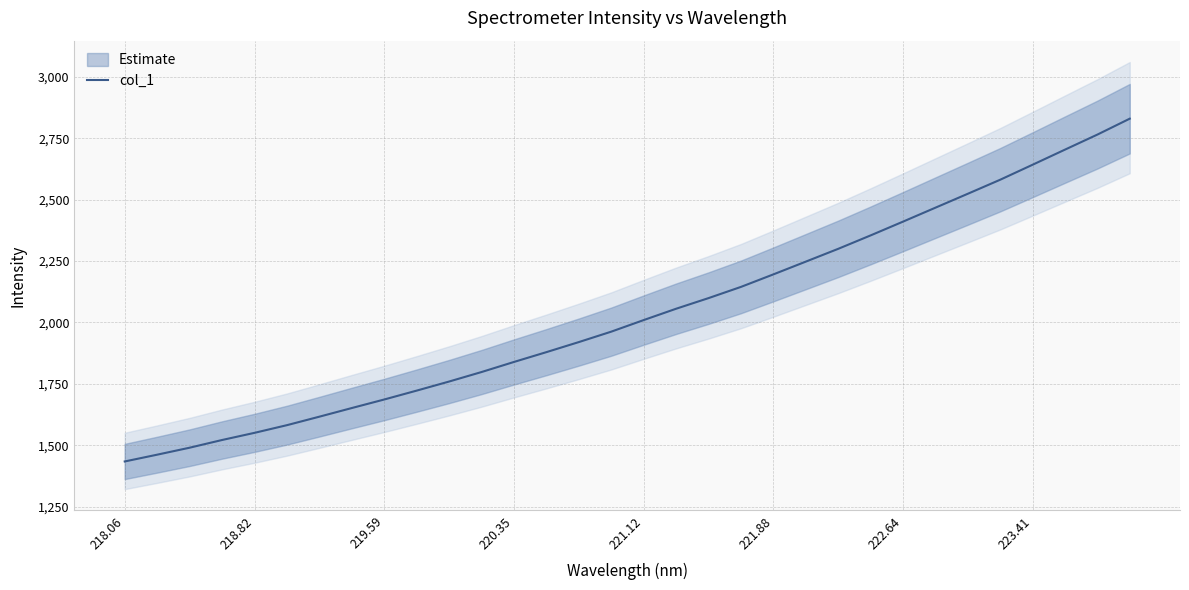

Reading right to left, what are all the values shown in this chart?

2829.4	2764.6	2703.4	2641.9	2580.9	2523.8	2467.1	2410.4	2354.3	2299.7	2247.6	2195.7	2144.7	2099.1	2055.9	2009.8	1962.6	1920.2	1879.2	1839.3	1798.3	1759.6	1722.6	1686.5	1651.7	1616.5	1581.9	1550.7	1521.5	1490.2	1461.7	1434.1